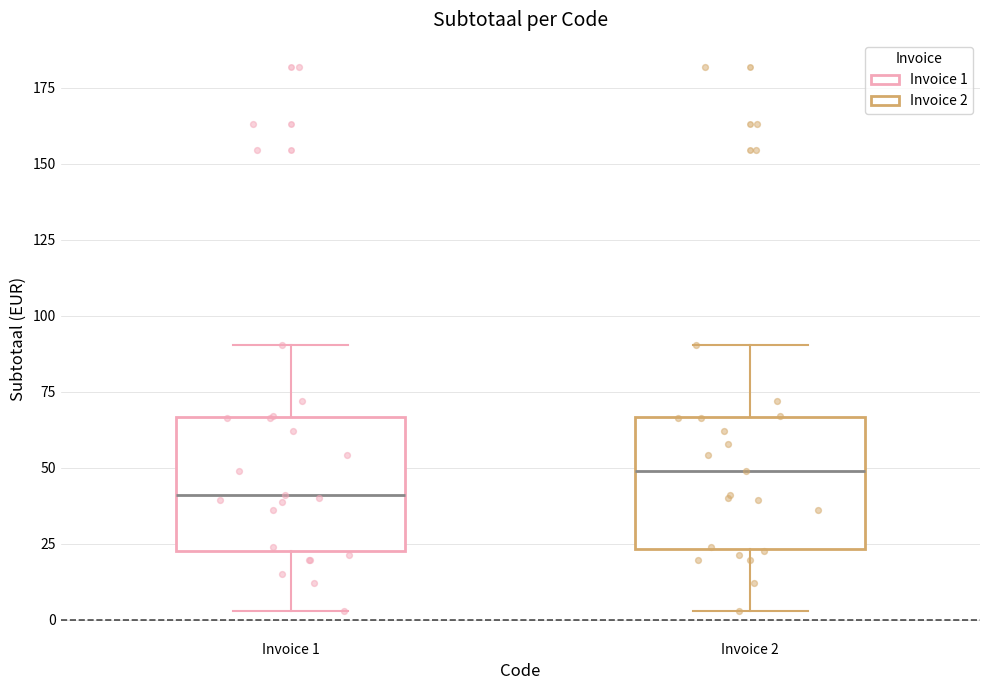

Which box has the lowest median line?

Invoice 1